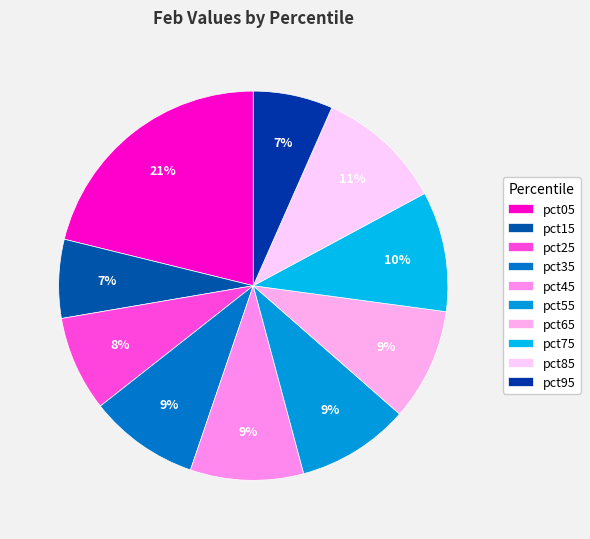

Does pct55 account for over 50% of the chart?

No